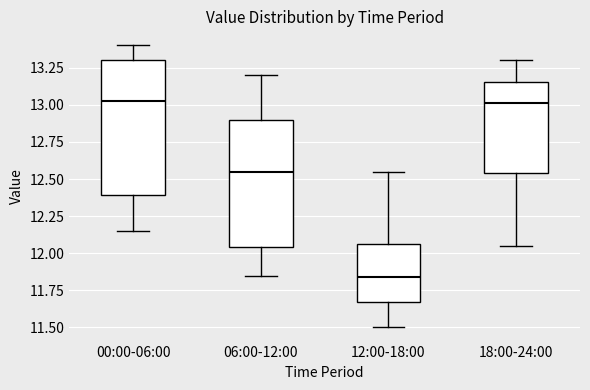

Which box has the lowest median line?

12:00-18:00